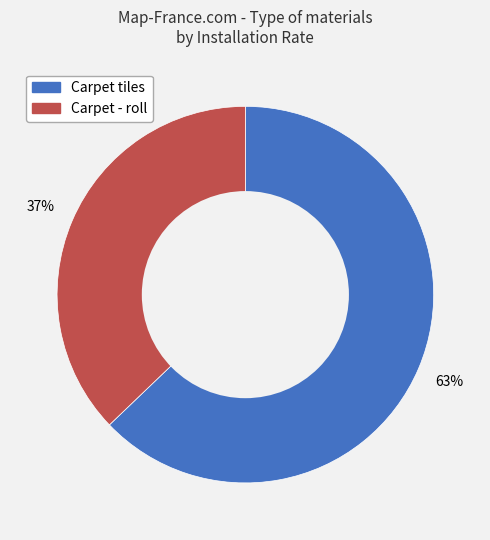

Is there a majority slice in this chart?

Yes